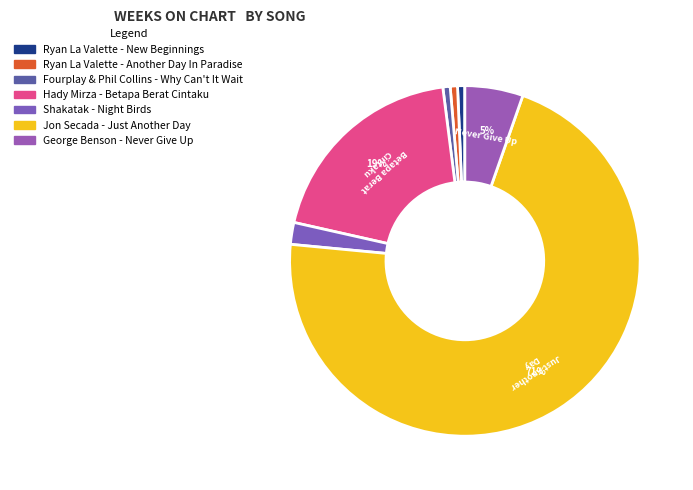

Which has a higher value, Ryan La Valette - Another Day In Paradise or Hady Mirza - Betapa Berat Cintaku?

Hady Mirza - Betapa Berat Cintaku